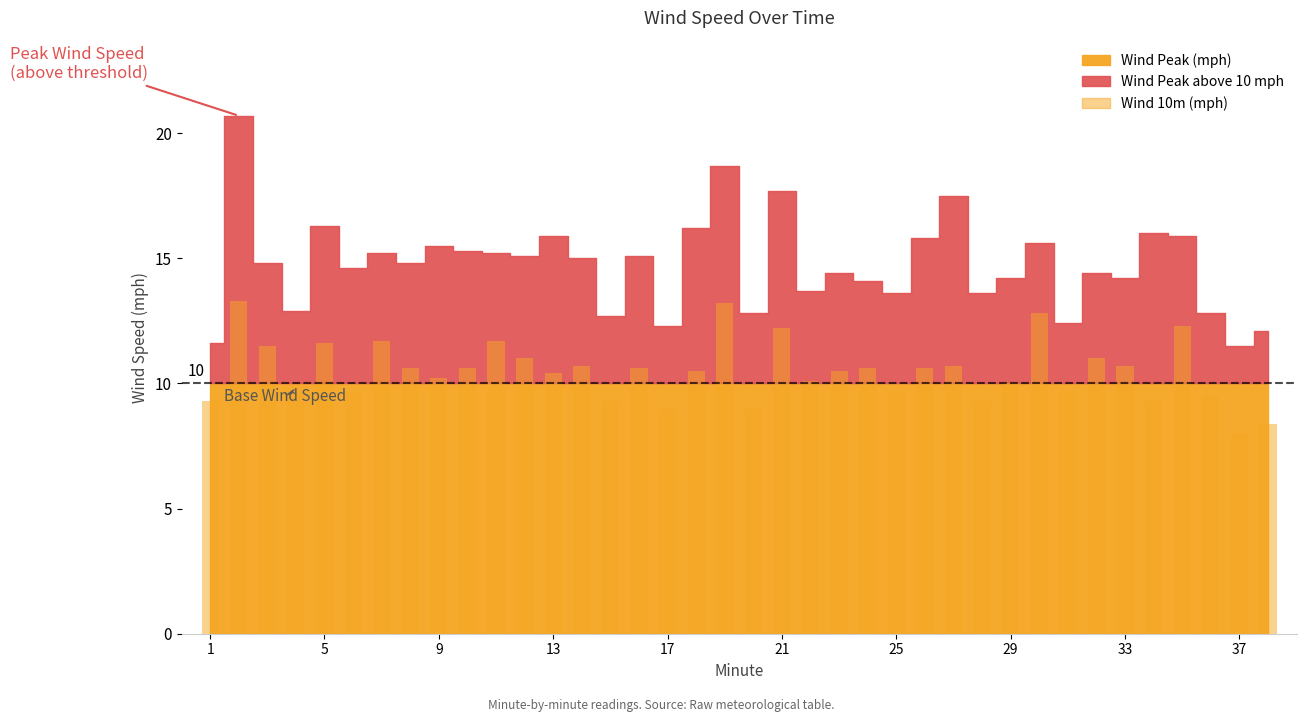

Are the bars grouped side by side (vs. stacked)?

No